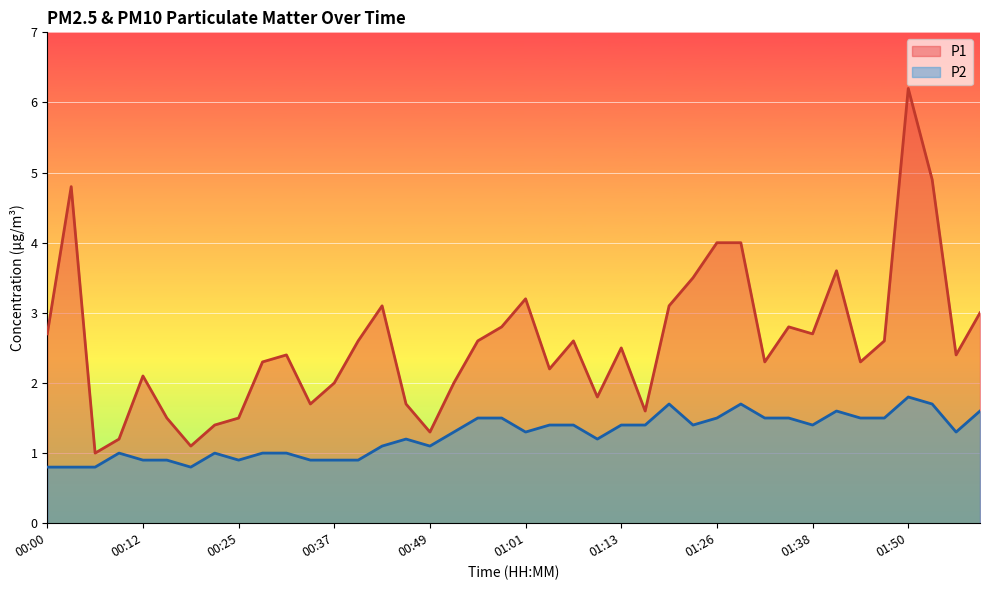

Which series has the largest total across all categories?

P1